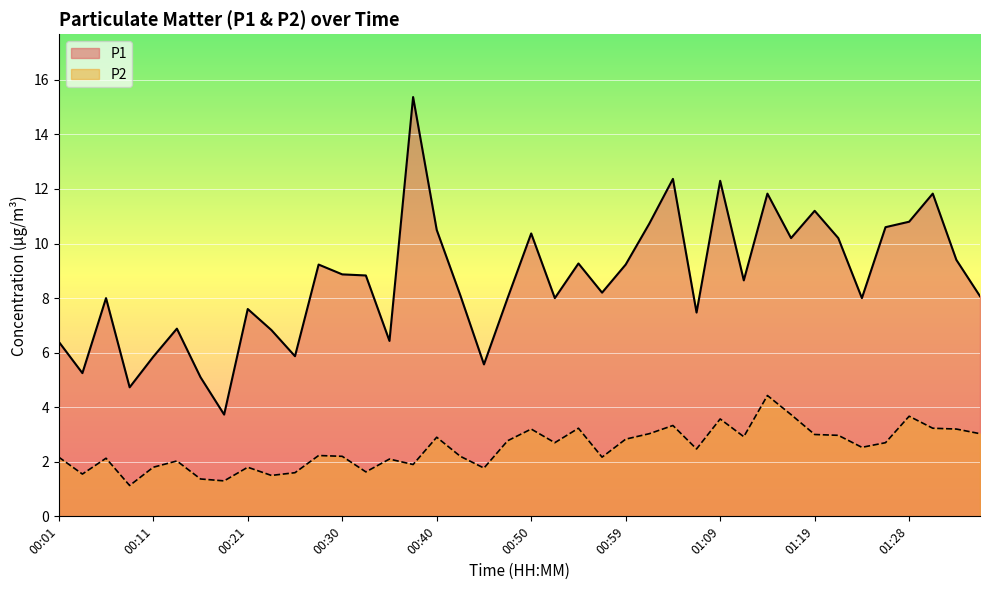

Between 00:06 and 01:31, which series saw the biggest shift?

P1